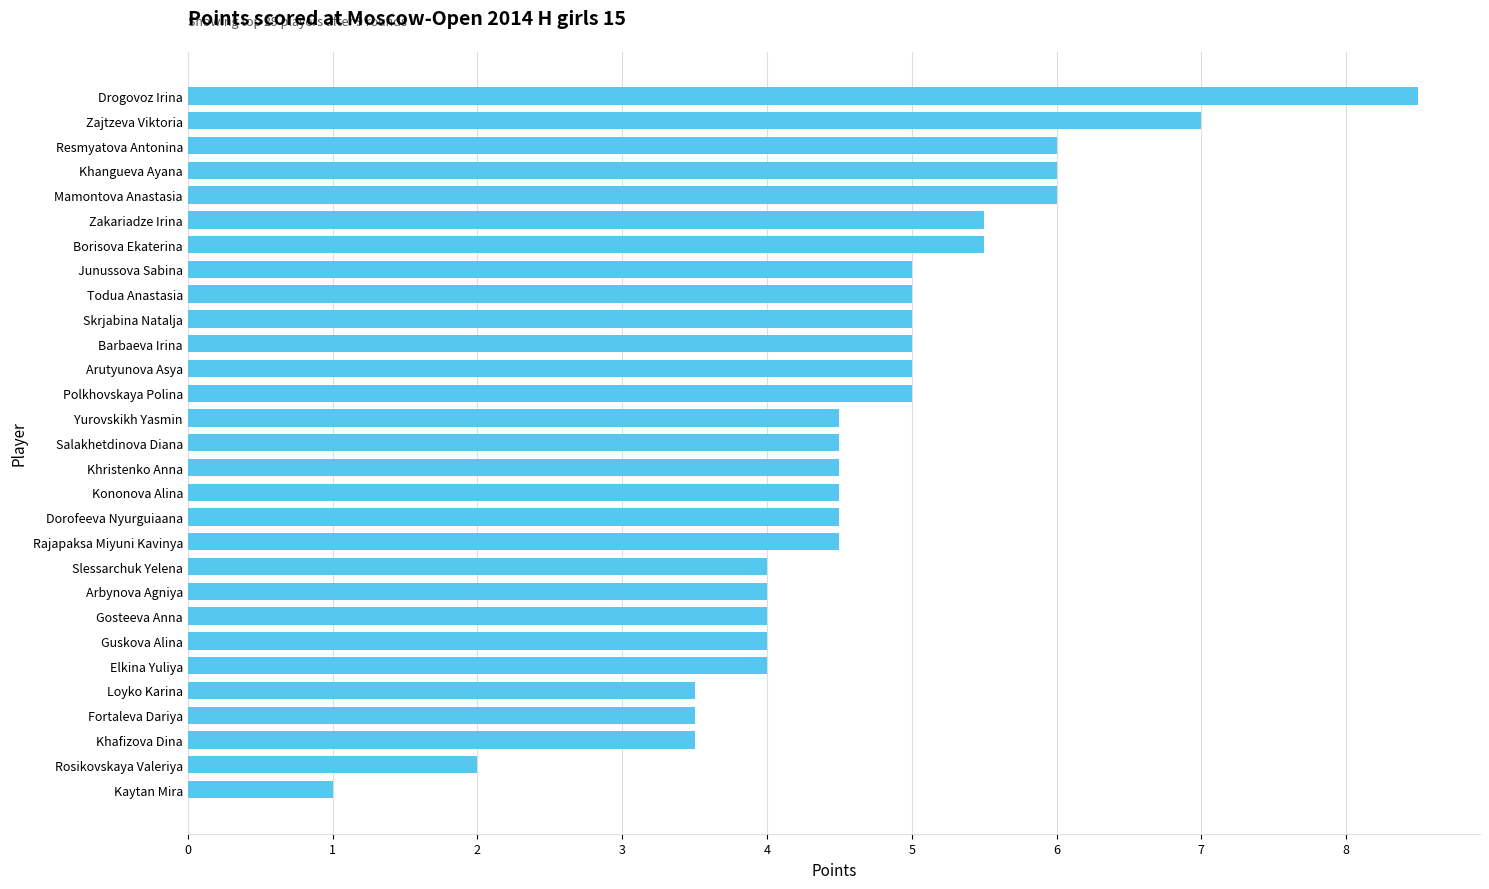

Approximately how many times larger is the value at Elkina Yuliya compared to Zakariadze Irina?

0.7